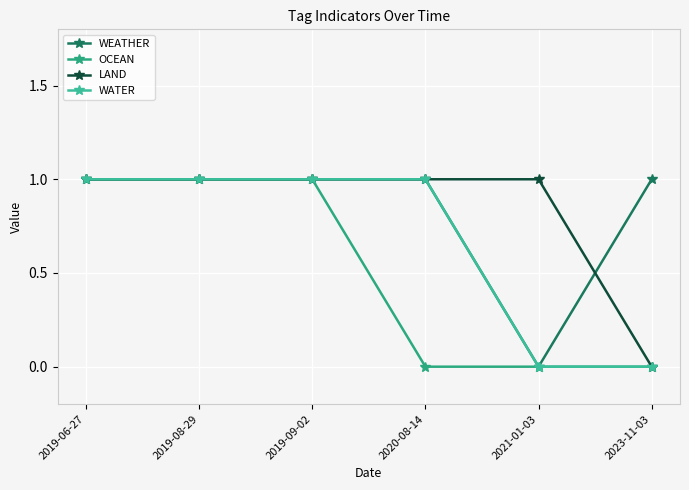

Which series has the largest range (max minus min)?

WEATHER